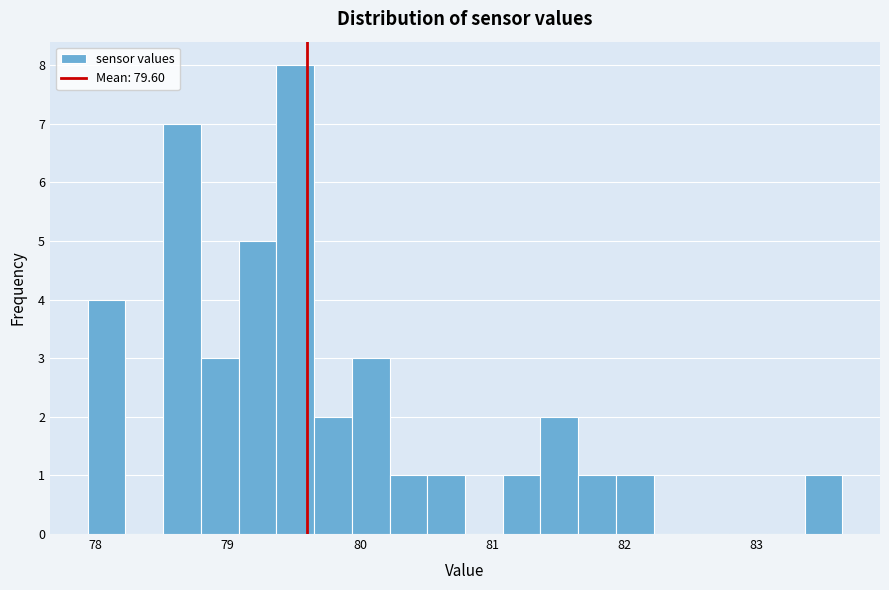

Around what value on the x-axis is the tallest bar? Give the approximate position of its centre, as read against the axis.

79.5